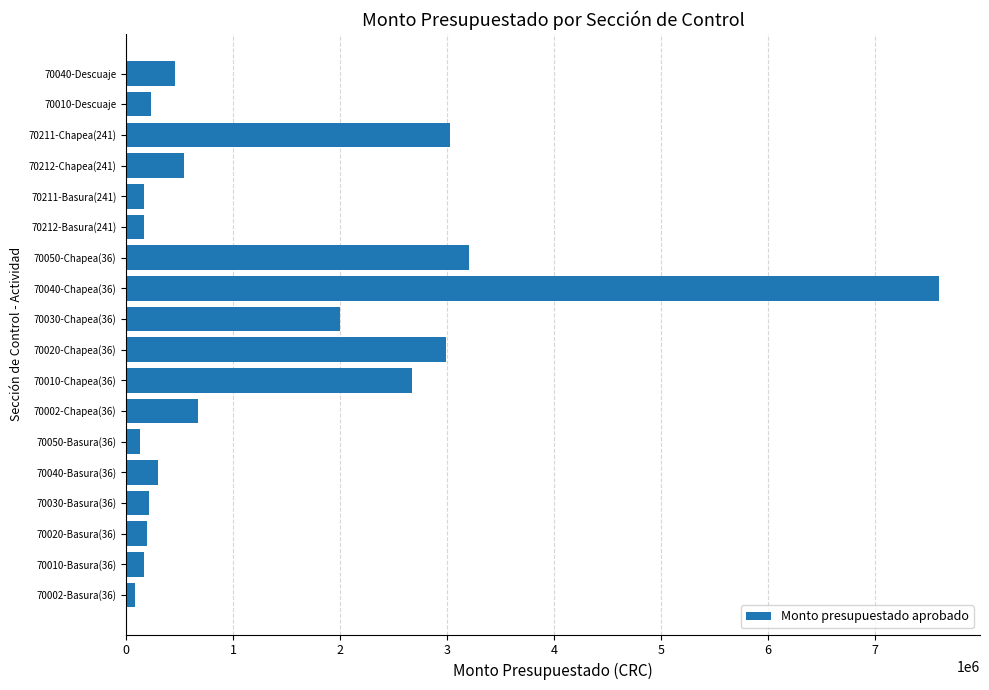

How many values are below 459200?

9